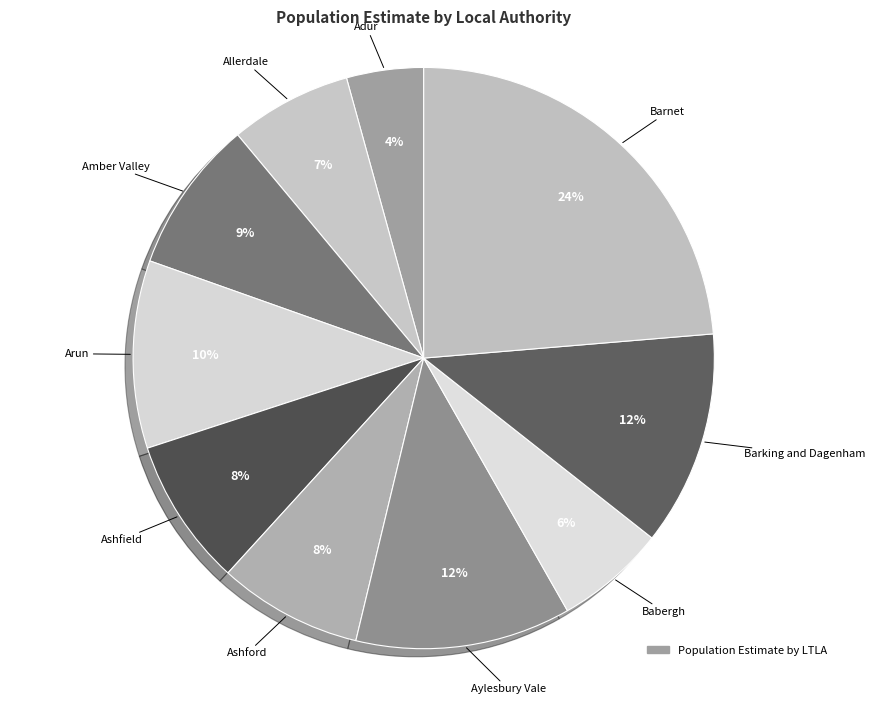

What is the largest slice in the pie chart?

Barnet